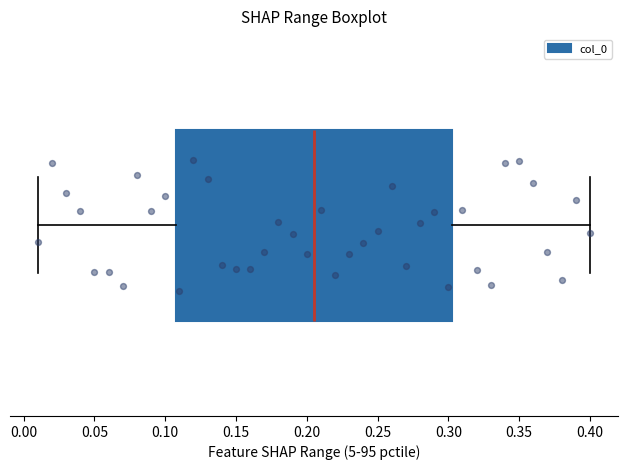

Read this box plot against the x-axis: the position of the median line, the range covered by the box, and the ends of both whiskers. The values are not printed on the chart, so give them approximately, as read against the axis.

median 0.205, box 0.110 to 0.305, whiskers 0.010 to 0.400